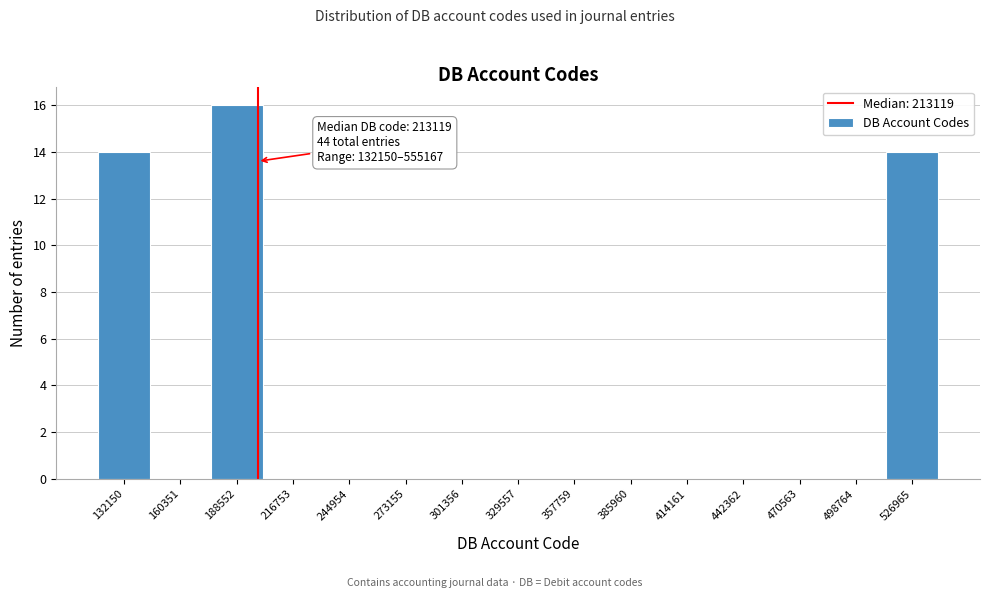

Reading left to right, transcribe all the data shown in this chart.

132150=14	160351=0	188552=16	216753=0	244954=0	273155=0	301356=0	329557=0	357759=0	385960=0	414161=0	442362=0	470563=0	498764=0	526965=14